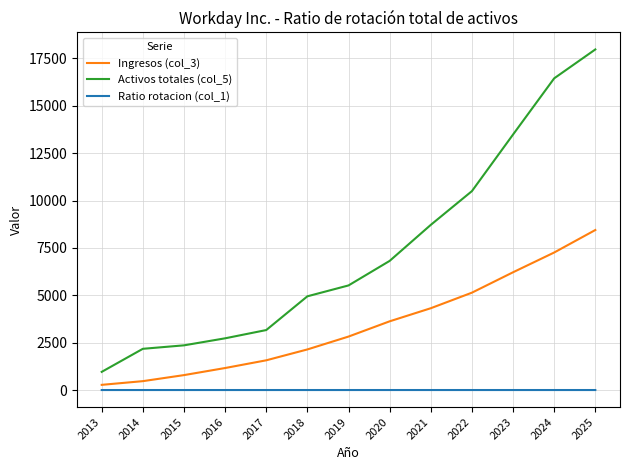

List the series in order of their peak value, lowest first.

Ratio rotacion (col_1), Ingresos (col_3), Activos totales (col_5)